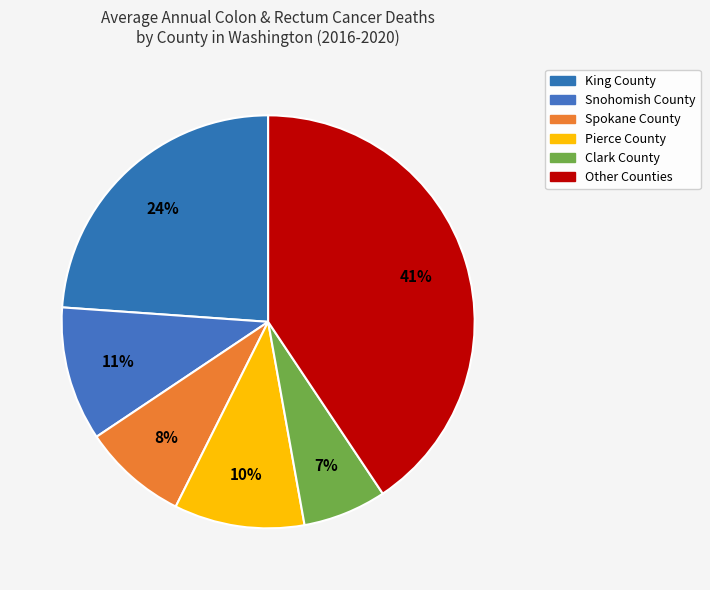

Does any single category account for the majority?

No